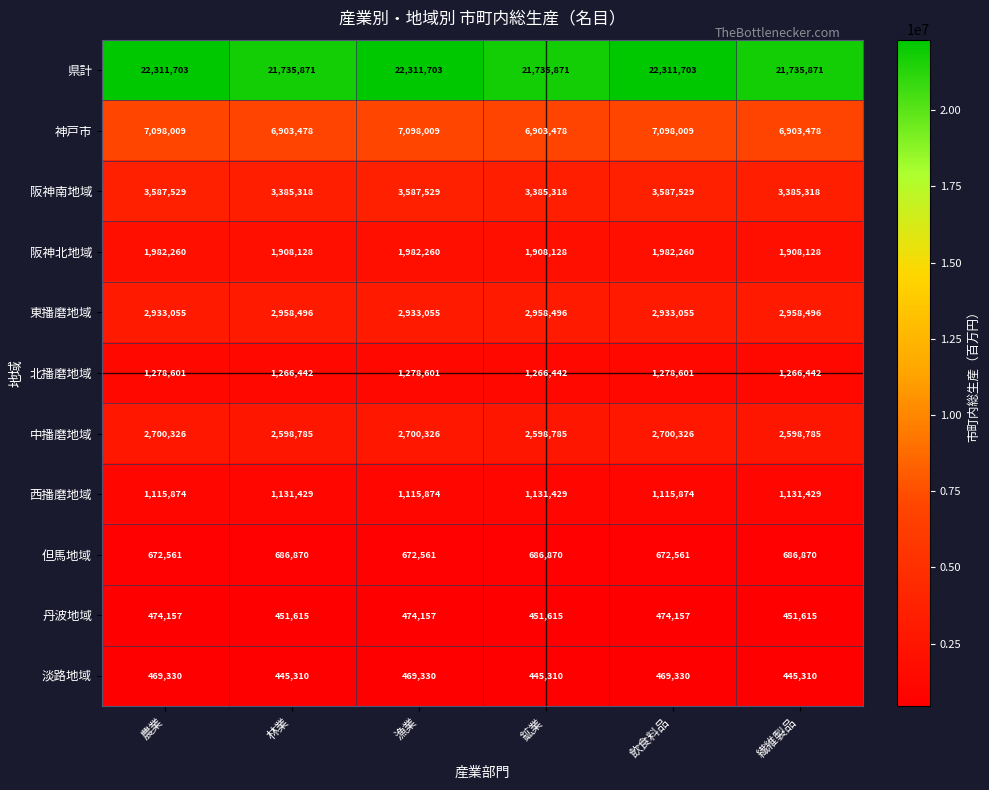

What is the maximum value shown in the chart?

22311703